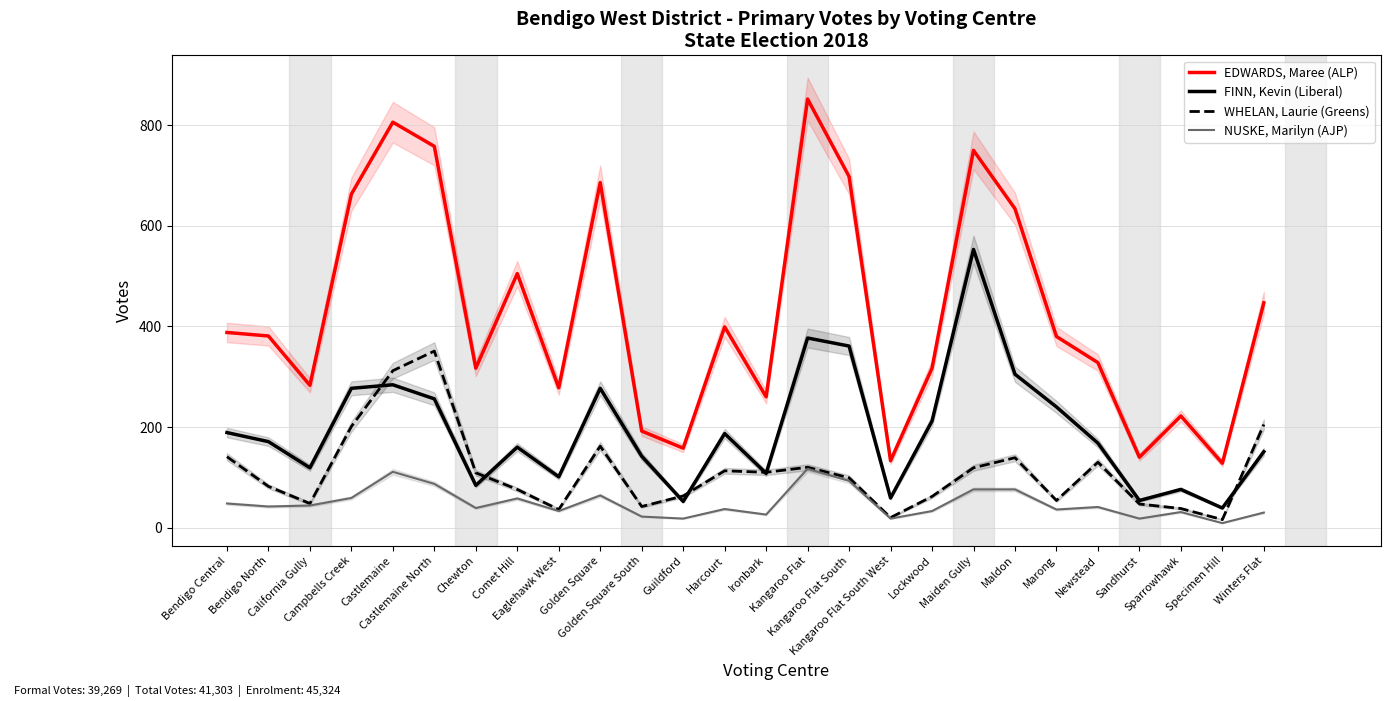

What is the sum of all FINN, Kevin (Liberal) values?

5002